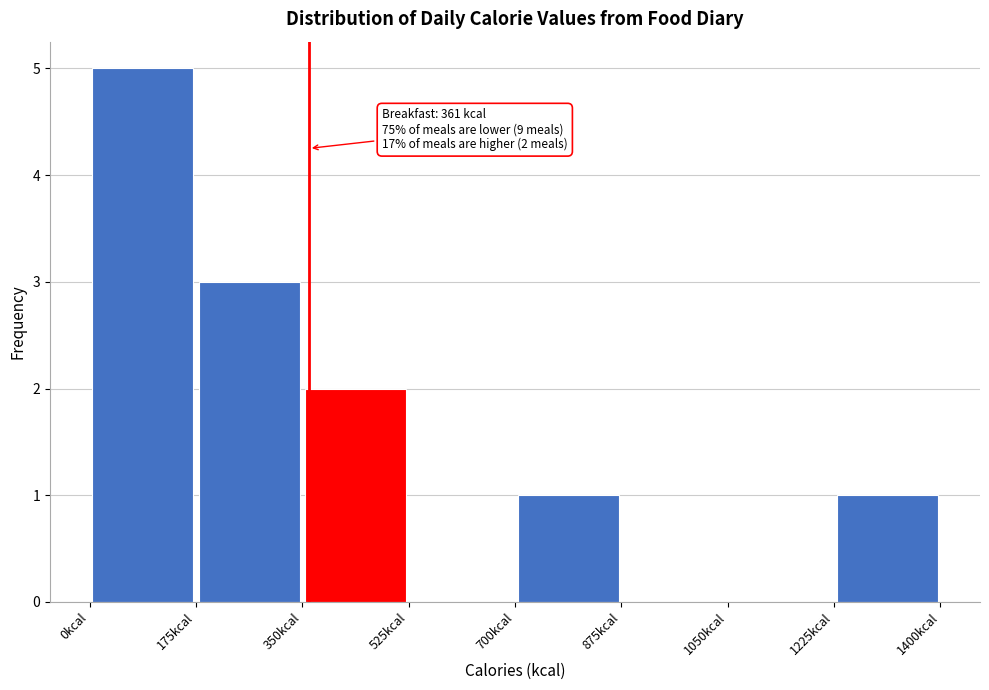

Over which range of the x-axis is the bar tallest?

0 to 175